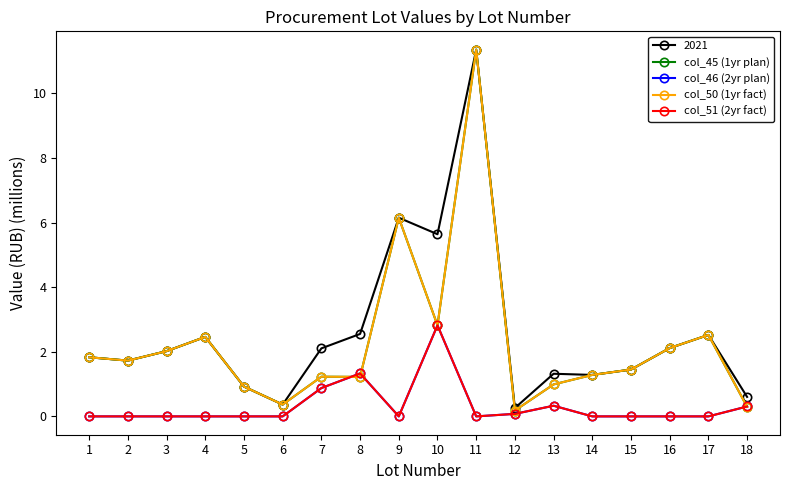

Which series changed the most between 4 and 9?

col_45 (1yr plan)